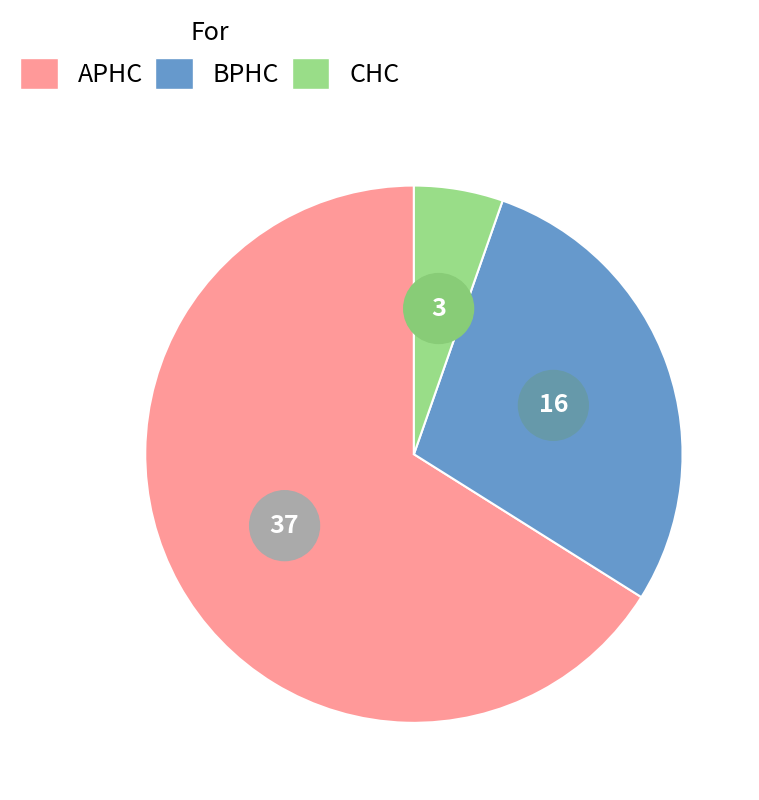

To the nearest percent, what portion does CHC represent?

5%